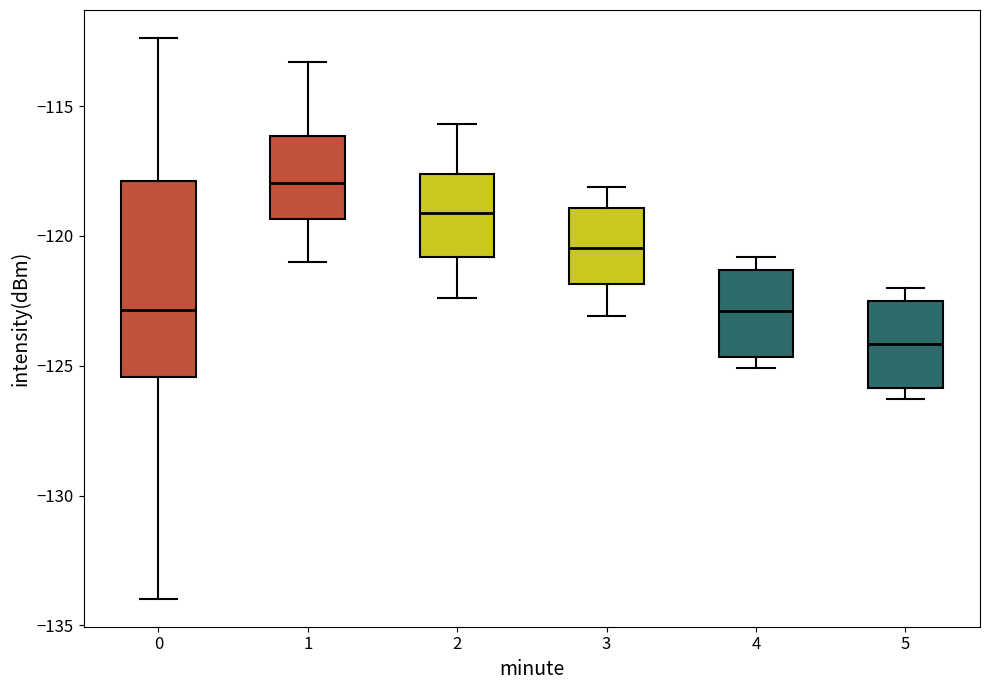

Comparing the boxes themselves (not the whiskers), which one is the tallest?

0